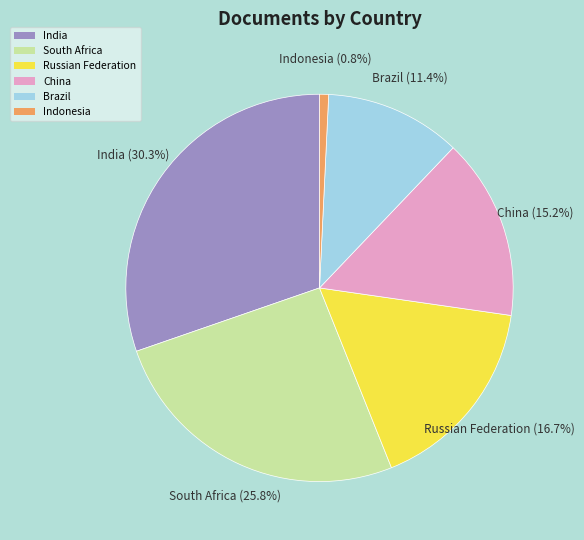

Approximately how many times larger is the value at India compared to Brazil?

2.7